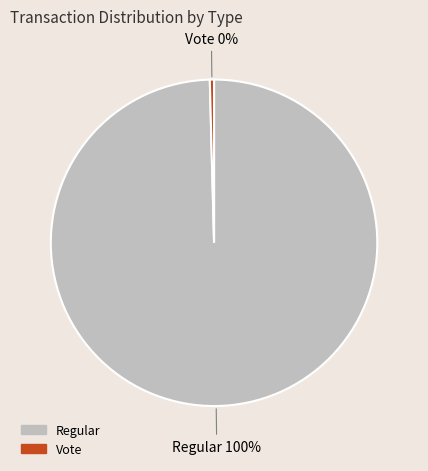

Combined, do Vote and Regular account for over 50%?

Yes